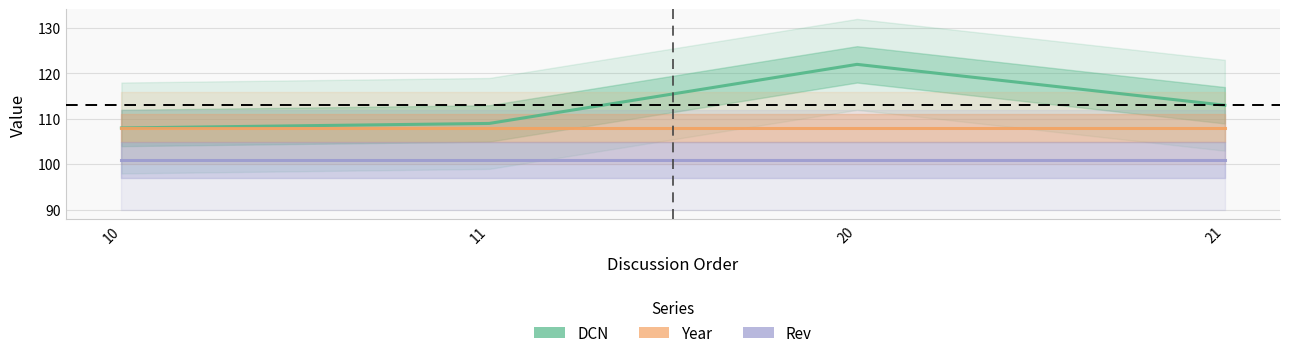

What is the minimum value shown in the chart?

101